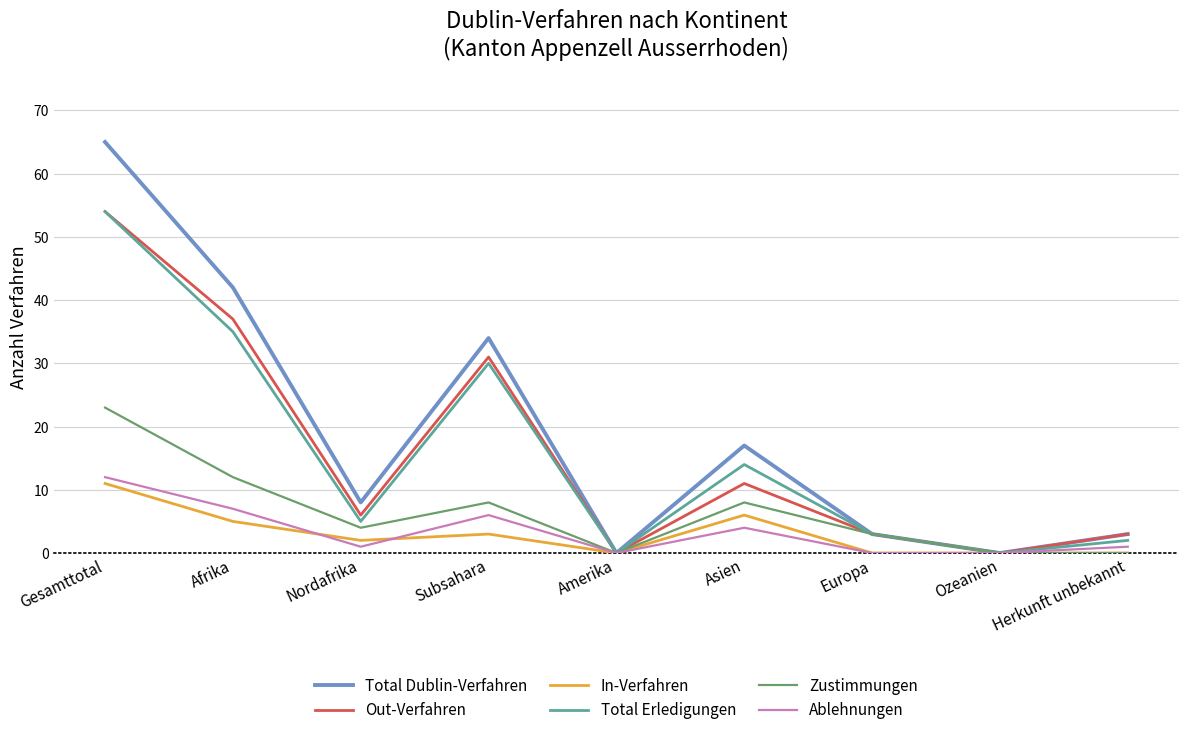

At which label is In-Verfahren closest to 5?

Afrika